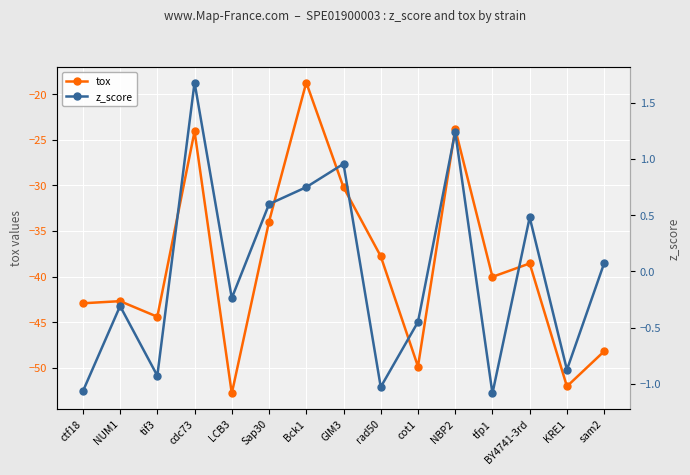

What is the spread (max minus min) of values at tfp1?

38.9